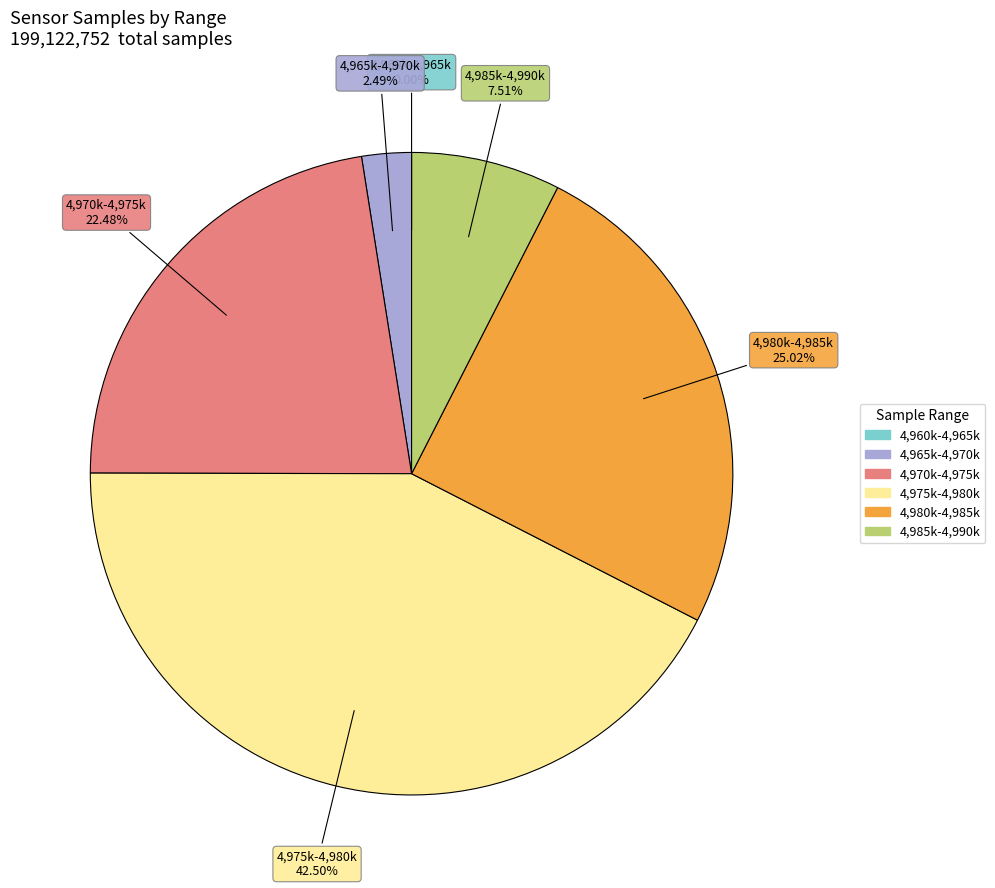

Does any single category account for the majority?

No